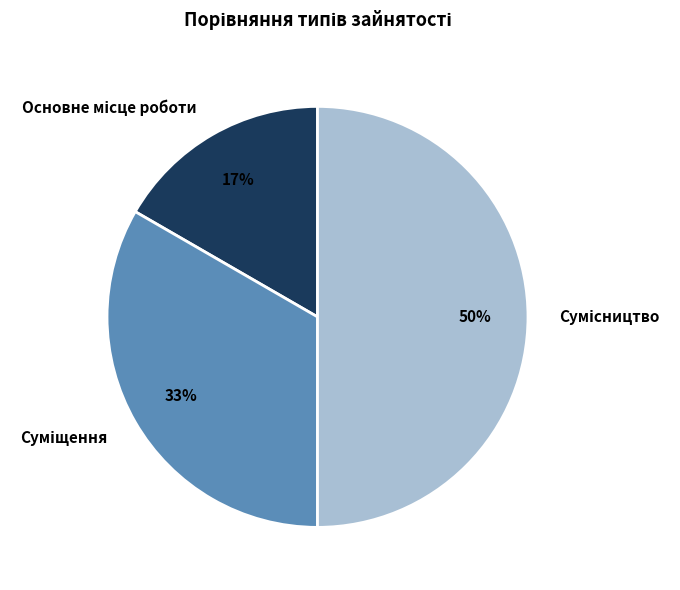

To the nearest percent, what is the difference between the largest and smallest slice percentages?

33%